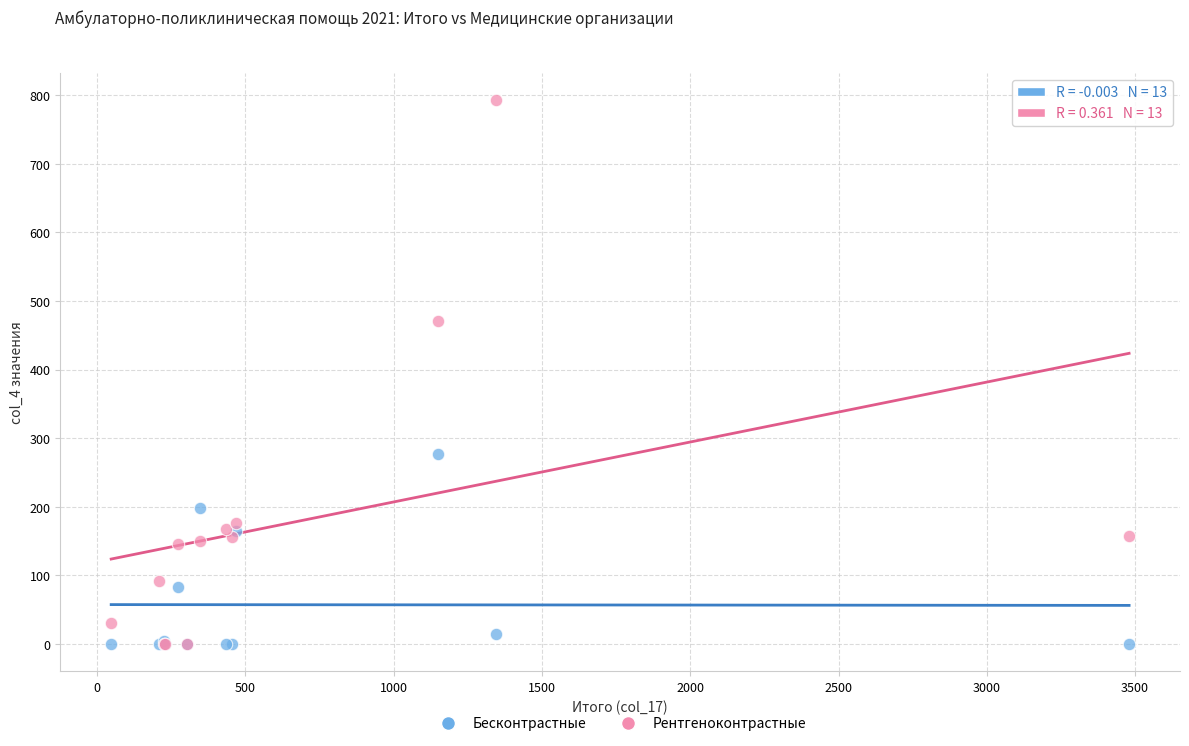

In the Рентгеноконтрастные series, what Y value is closest to 396?

471